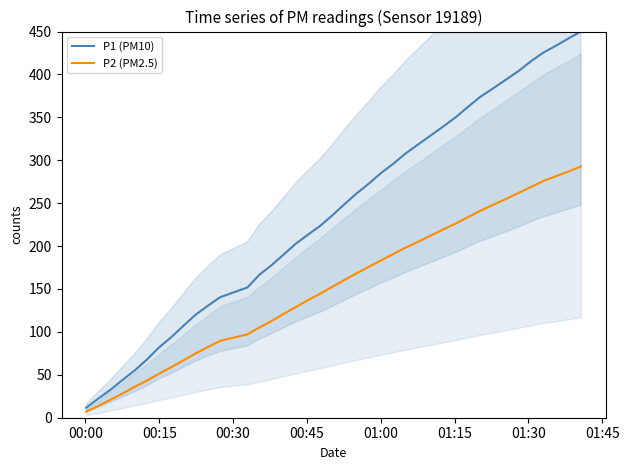

True or false: P1 (PM10) has more than 0 interior local peaks.

False